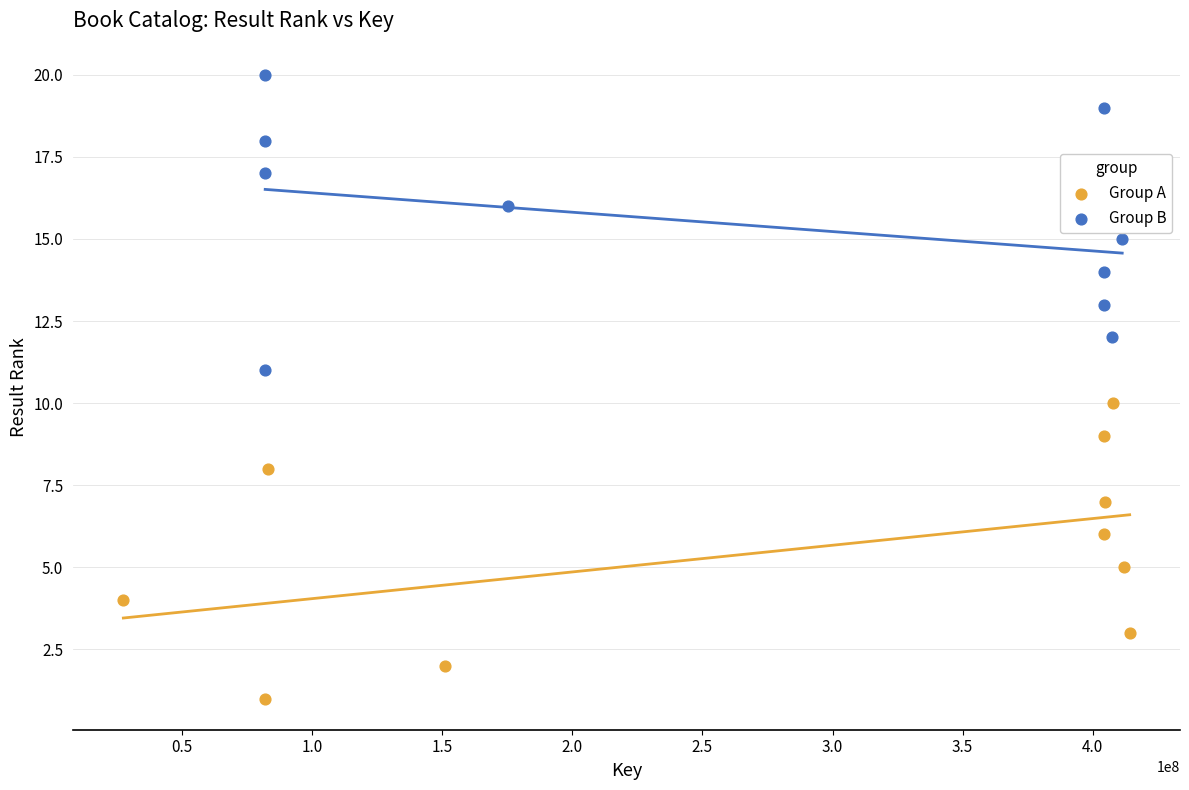

Which series reaches the maximum Y coordinate?

Group B